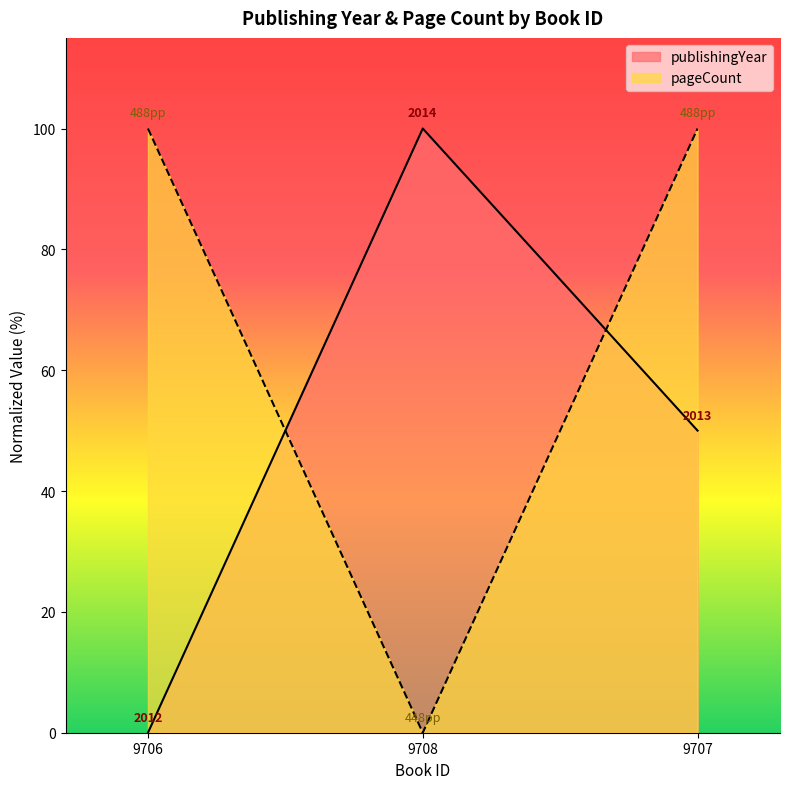

At which label does pageCount first exceed 99?

9706